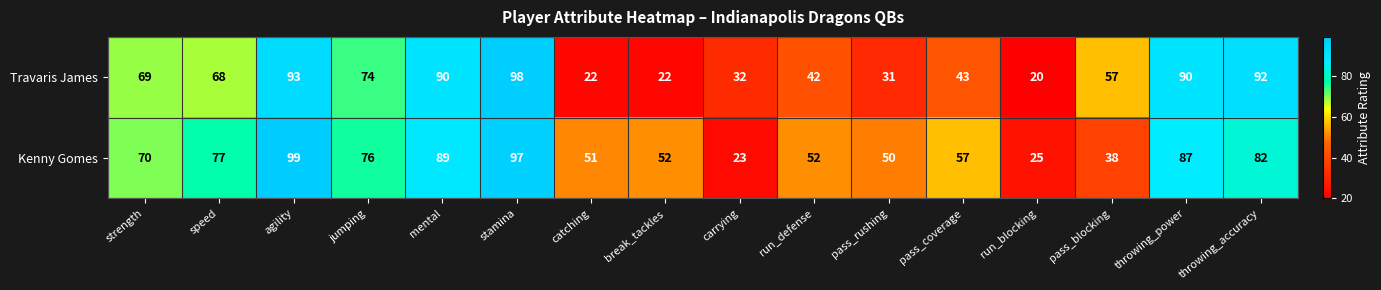

At which category is the sum across all series the highest?

stamina